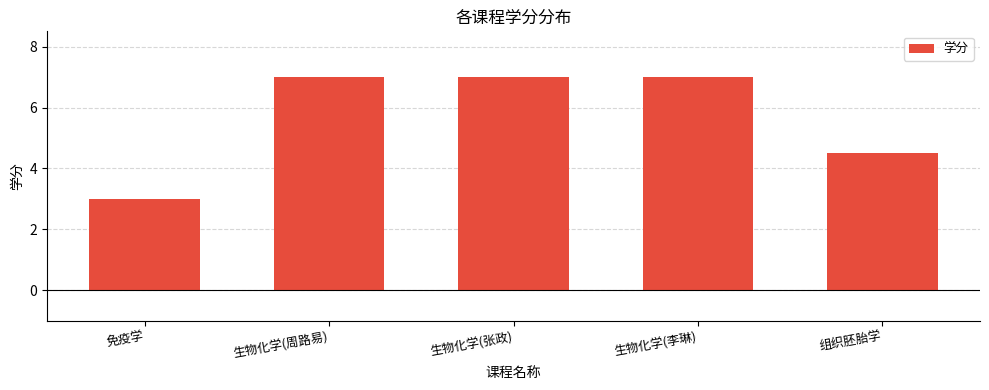

At which label is the value closest to 5?

组织胚胎学